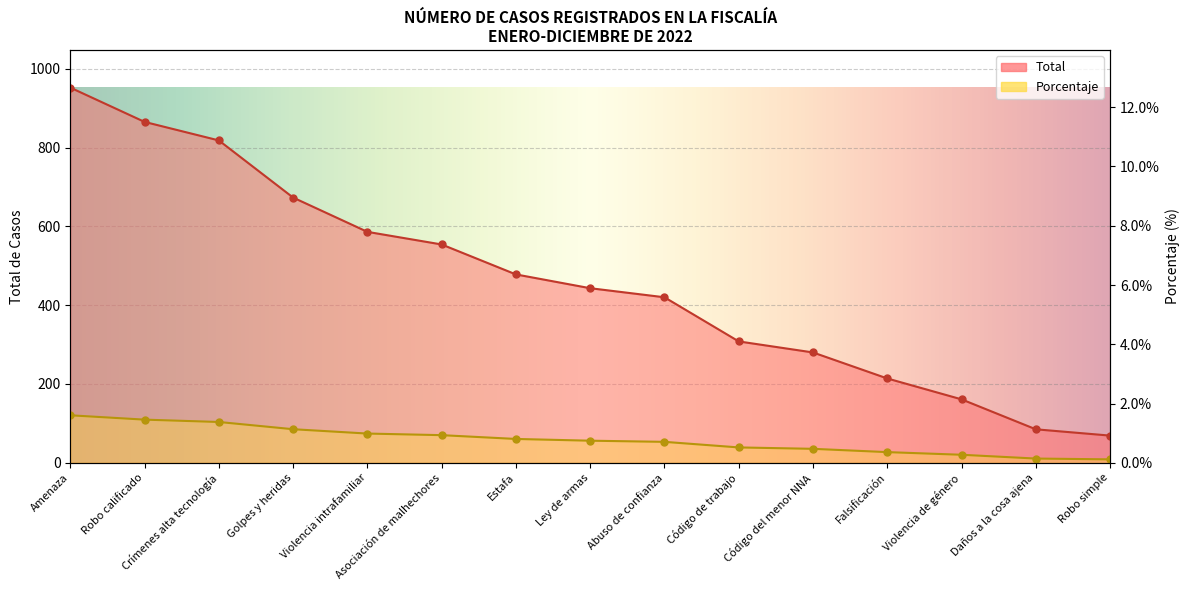

Is the value of Porcentaje at Falsificación greater than the value of Total at Código del menor NNA?

No